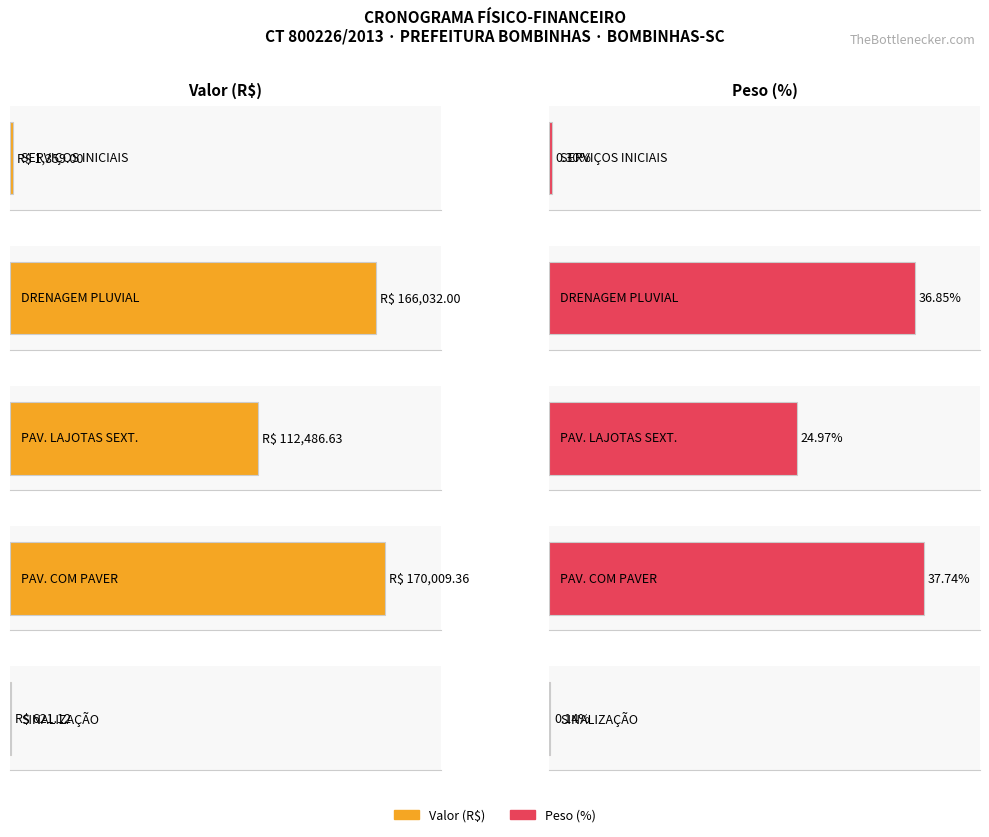

How many bars are there in total?

10